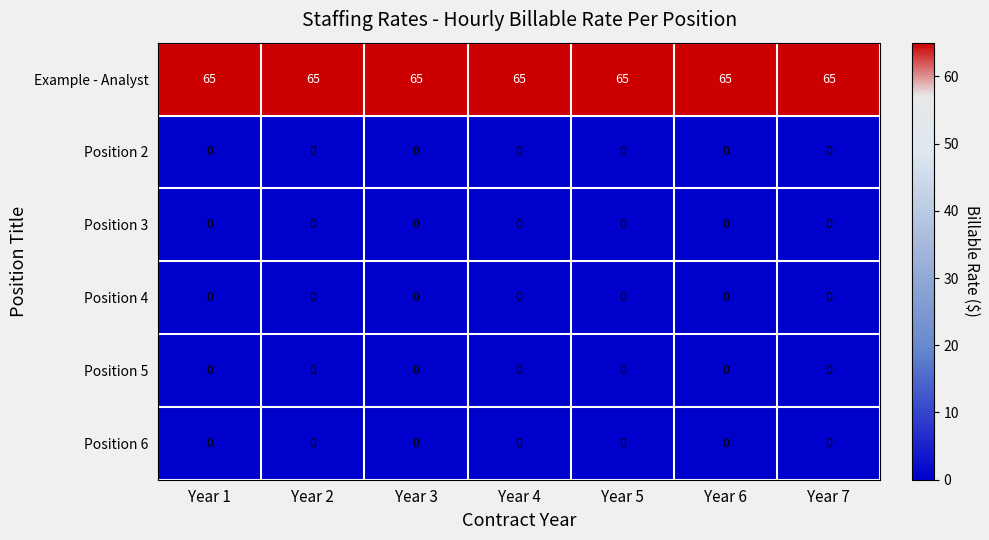

At how many categories does at least one series exceed 16?

7